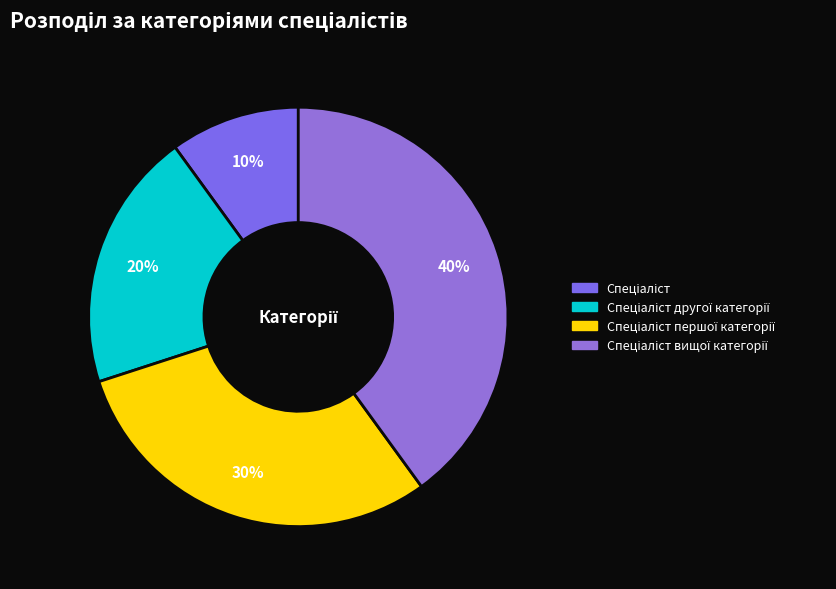

What is the smallest slice in the pie chart?

Спеціаліст